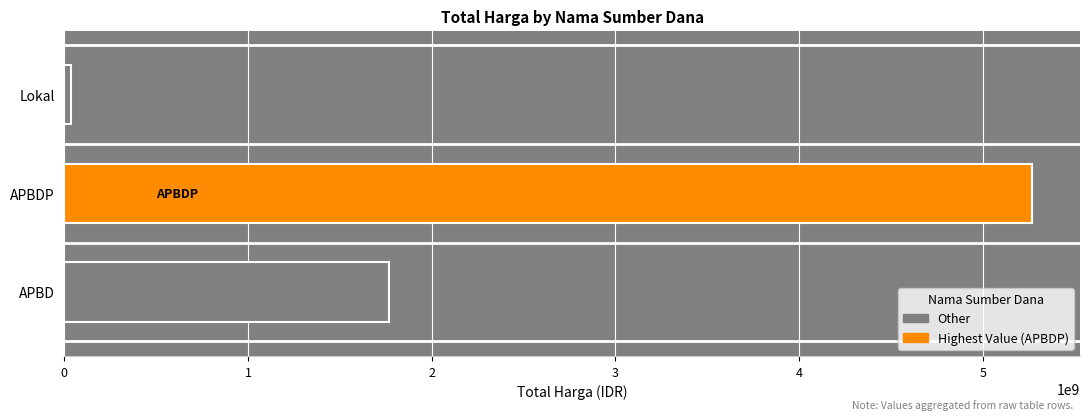

The value at APBD is 1769206245. True or false?

True